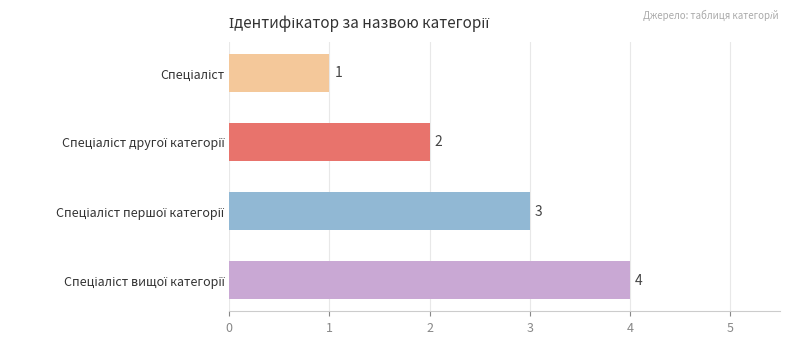

What is the value of the 3rd bar from the top?

3